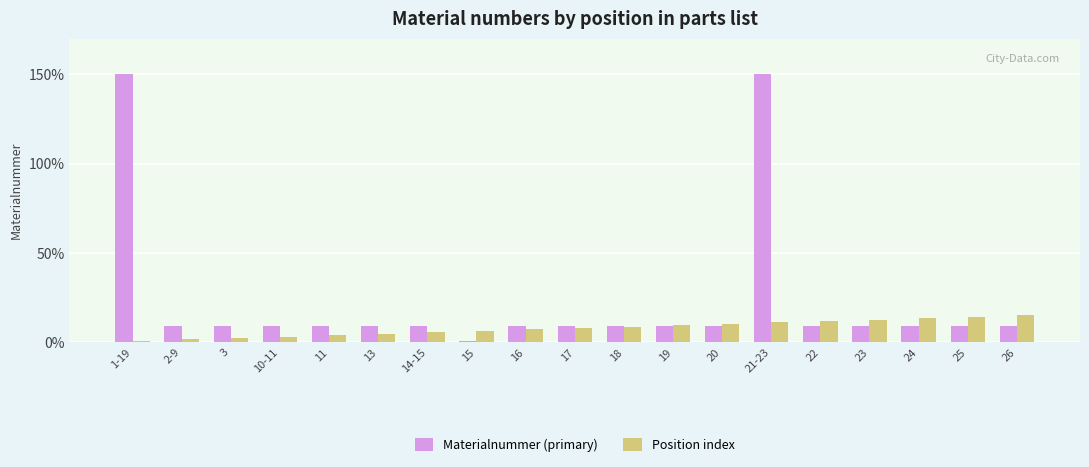

Reading left to right, transcribe all the data shown in this chart.

Materialnummer (primary): 1-19=150.0	2-9=9.2	3=9.2	10-11=9.2	11=9.2	13=9.2	14-15=9.2	15=0.5	16=9.2	17=9.2	18=9.2	19=9.2	20=9.2	21-23=150.0	22=9.2	23=9.2	24=9.2	25=9.2	26=9.2
Position index: 1-19=0.8	2-9=1.6	3=2.4	10-11=3.2	11=3.9	13=4.7	14-15=5.5	15=6.3	16=7.1	17=7.9	18=8.7	19=9.5	20=10.3	21-23=11.1	22=11.8	23=12.6	24=13.4	25=14.2	26=15.0